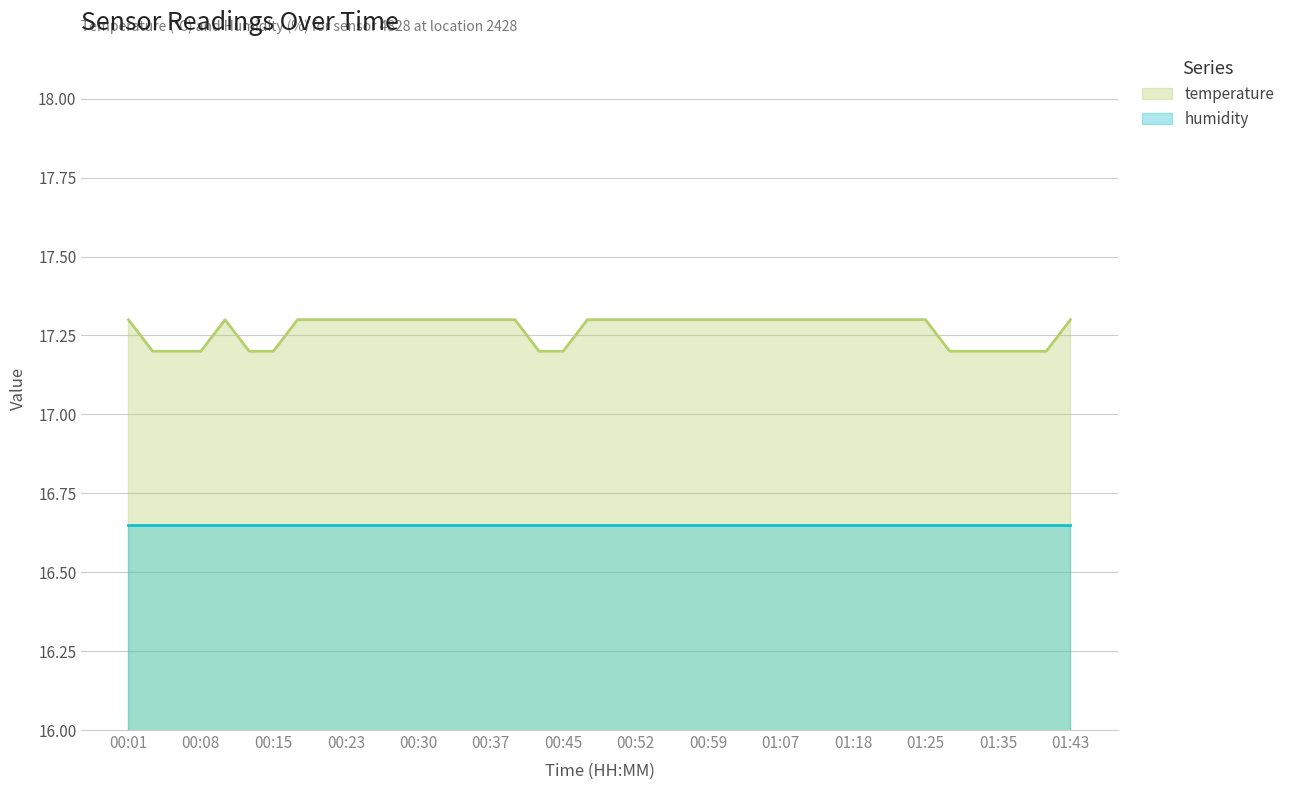

Approximately how many times larger is the value at 00:28 compared to 01:20?

1.0